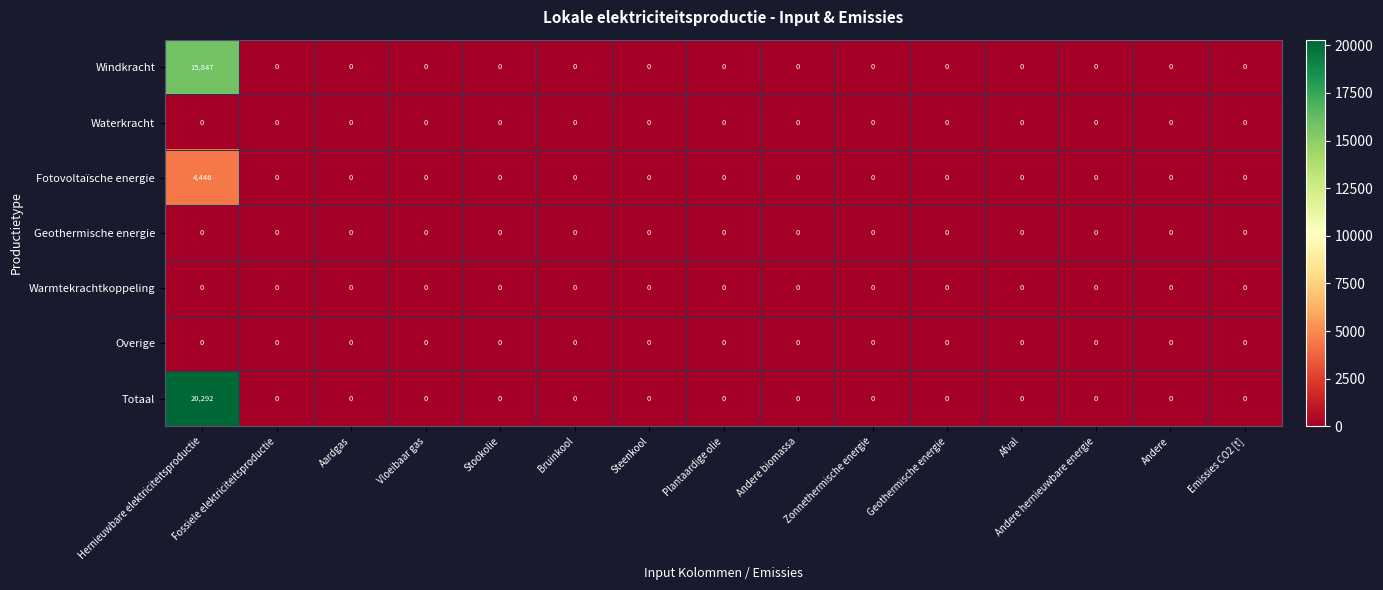

Is it true that Geothermische energie equals 0 at Afval?

True